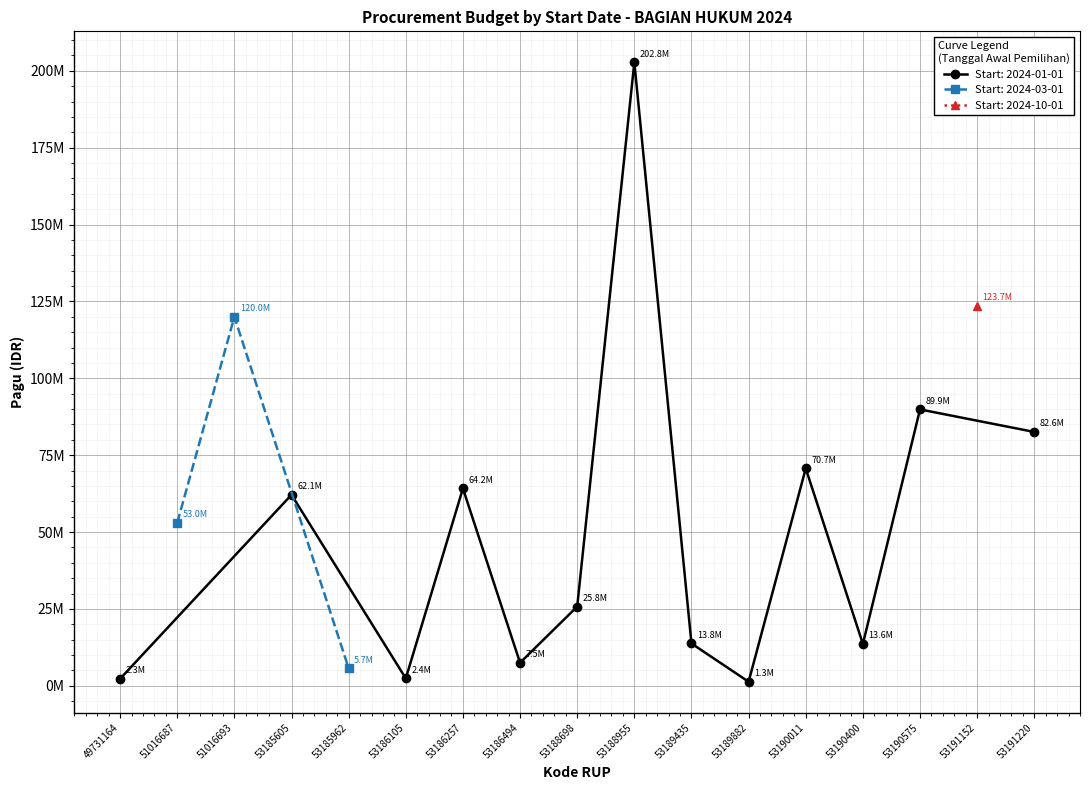

What is the sum of the values at 2024-01-01 and 2024-01-01?

39543100